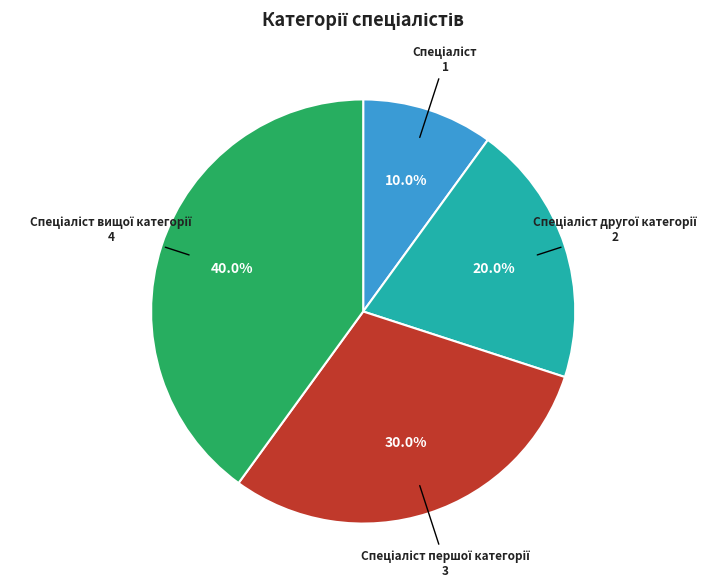

How many slices are in this pie chart?

4